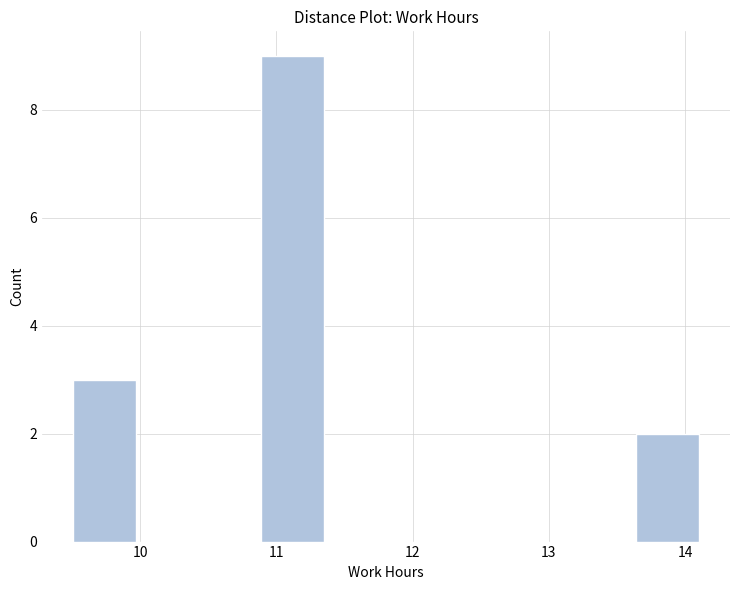

How tall is the bar that spans 9.5 to 10.0 on the x-axis? Neither the bar edges nor the heights are printed on the chart, so give them approximately, as read against the axes.

3